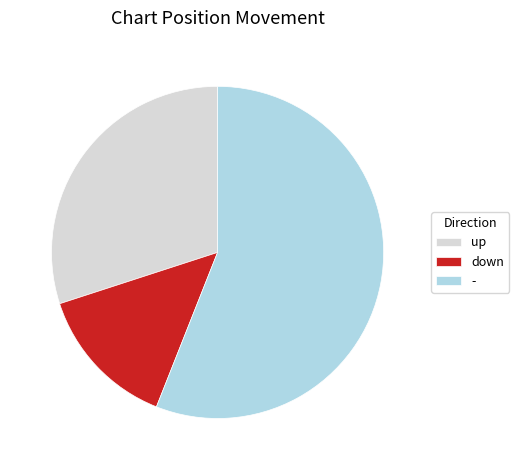

Which has a higher value, up or -?

-